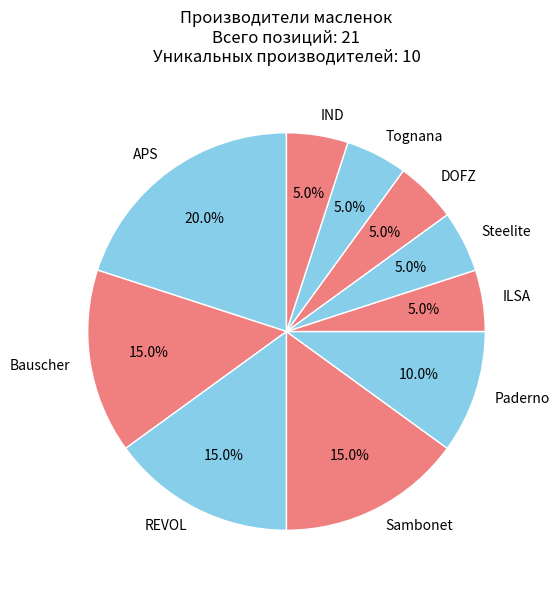

What percentage is NOT represented by IND?

95.0%